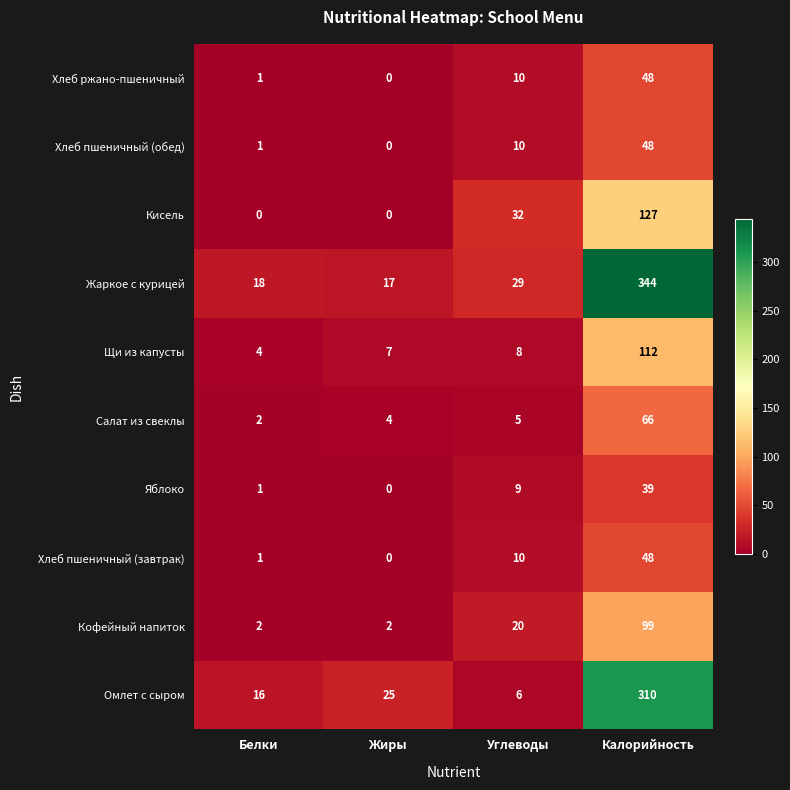

The value of Кофейный напиток at Калорийность is 139. True or false?

False